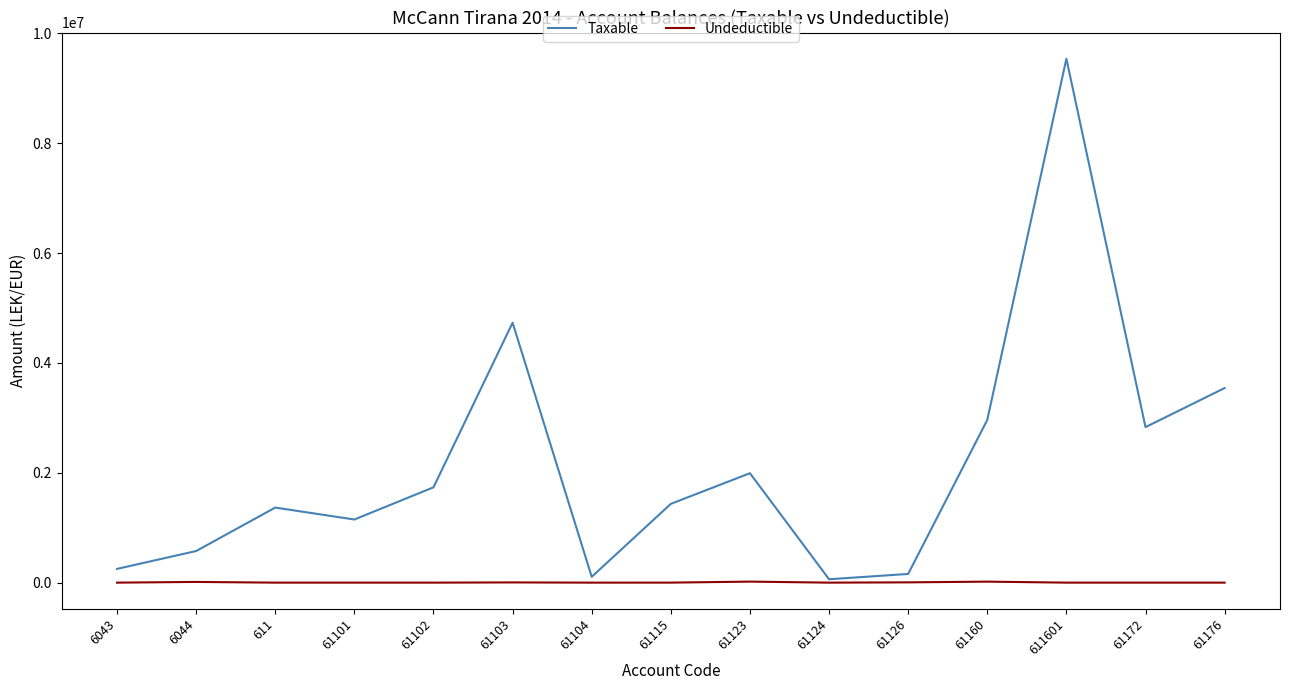

Which series changed the most between 6043 and 61115?

Taxable